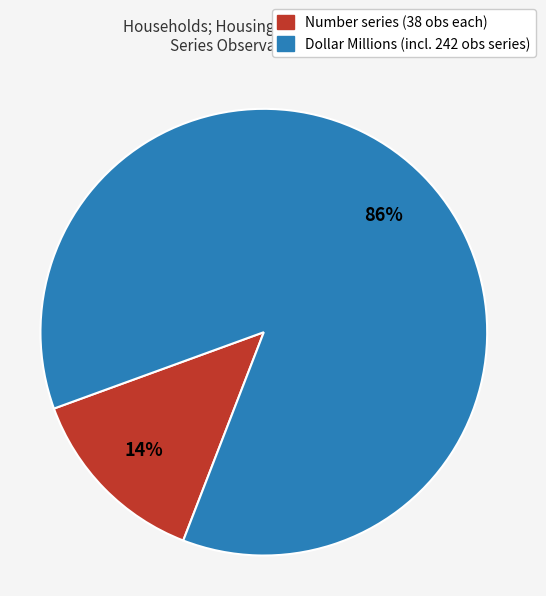

To the nearest percent, what is the average slice percentage?

50%